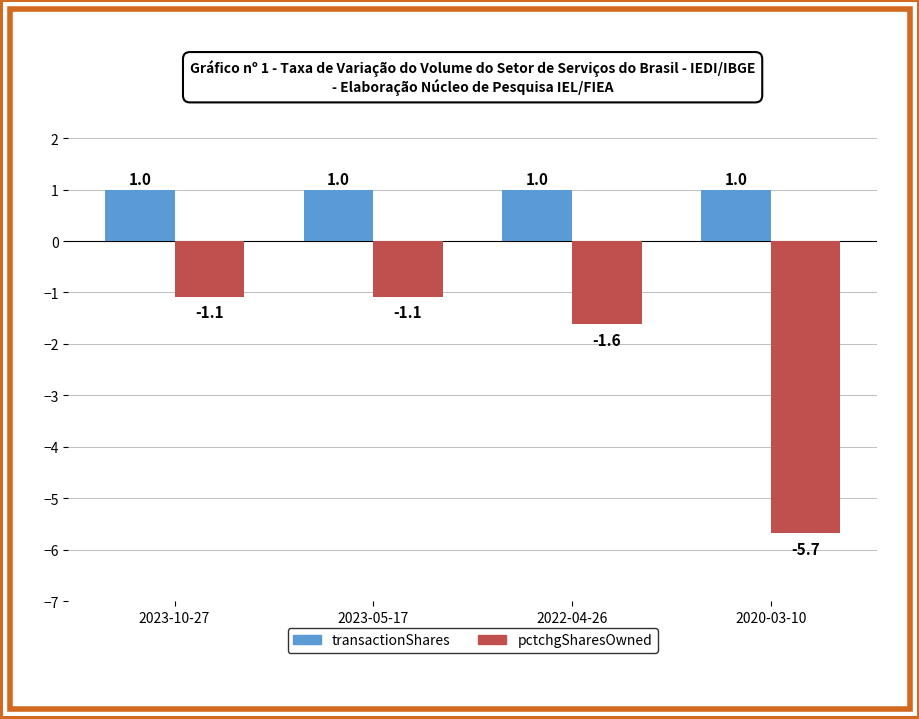

What is the label of the 1st bar from the right?

2020-03-10